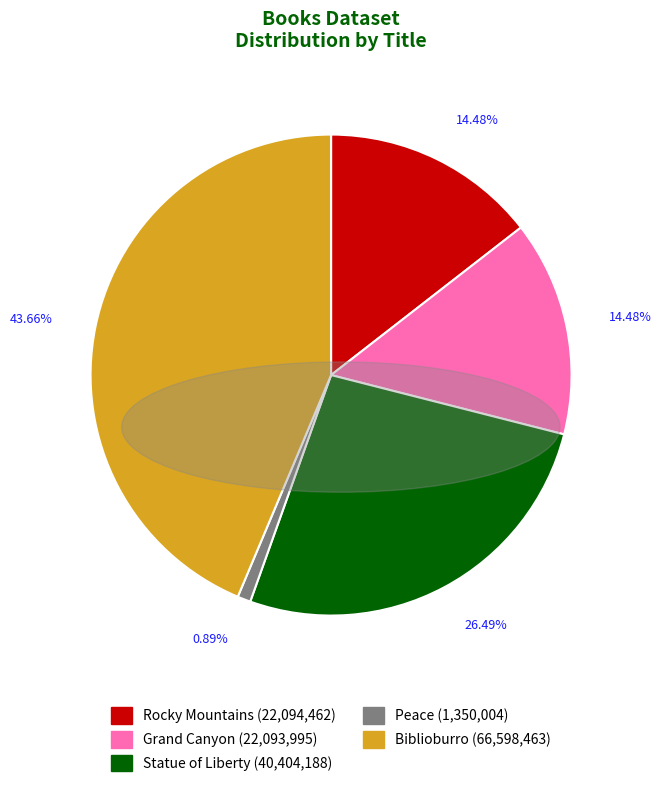

How much of the chart is everything except Grand Canyon?

85.5%